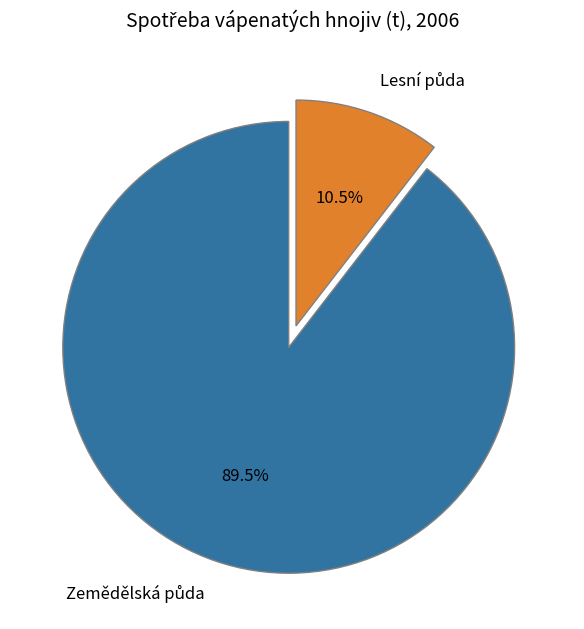

Is there a majority slice in this chart?

Yes